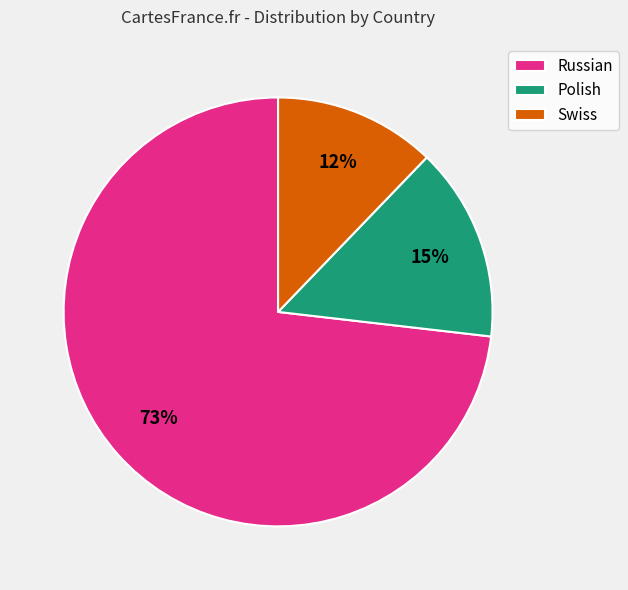

To the nearest percent, what is the average slice percentage?

33%